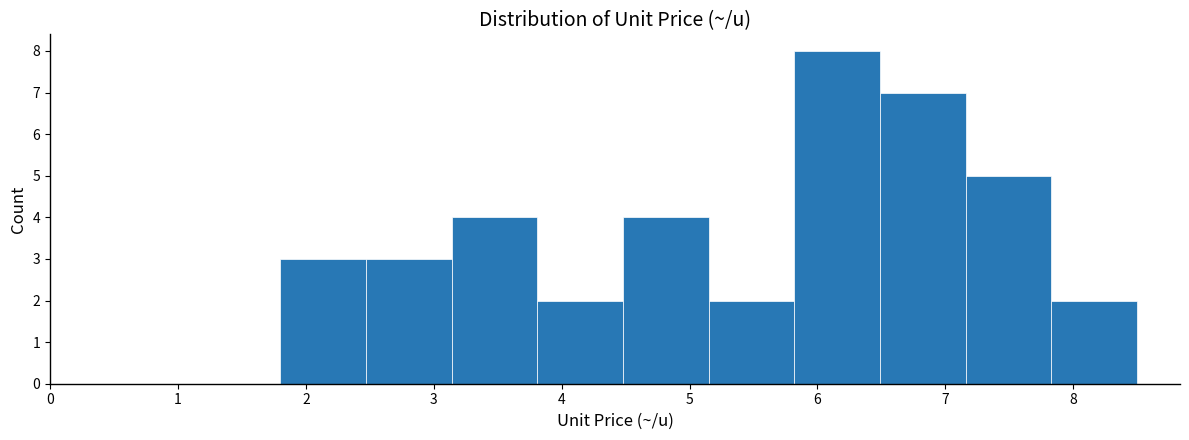

How tall is the bar that spans 3.14 to 3.81 on the x-axis? Neither the bar edges nor the heights are printed on the chart, so give them approximately, as read against the axes.

4